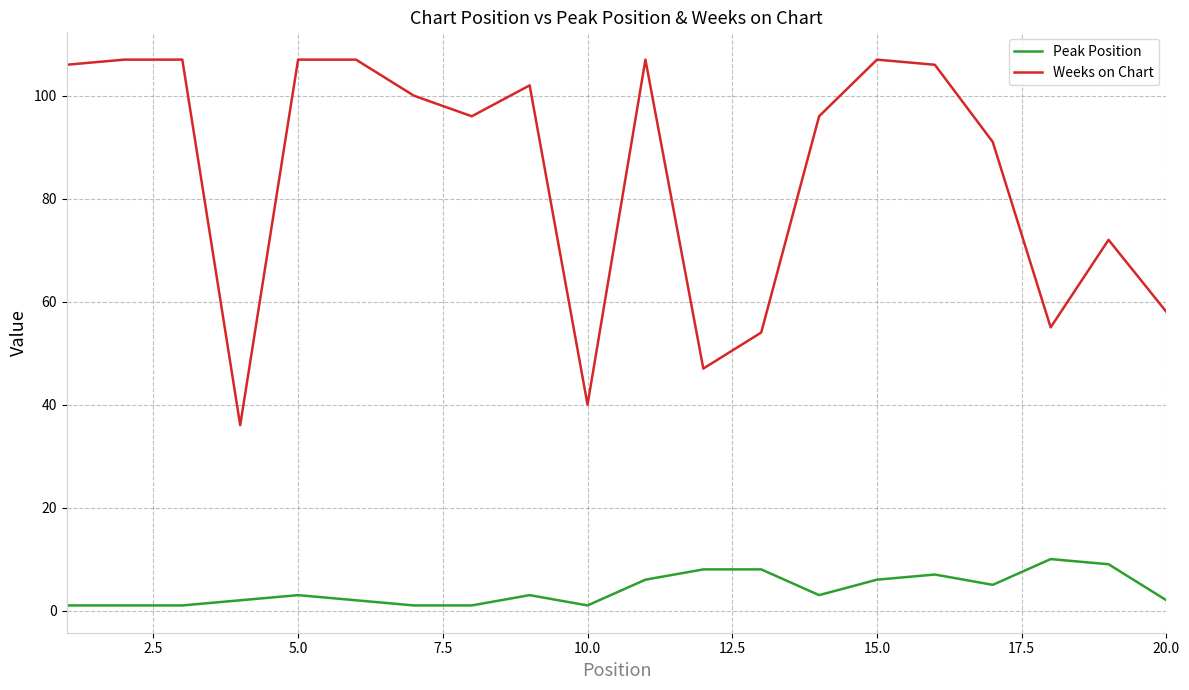

In Weeks on Chart, how many points are lower than both neighbors (excluding endpoints)?

5